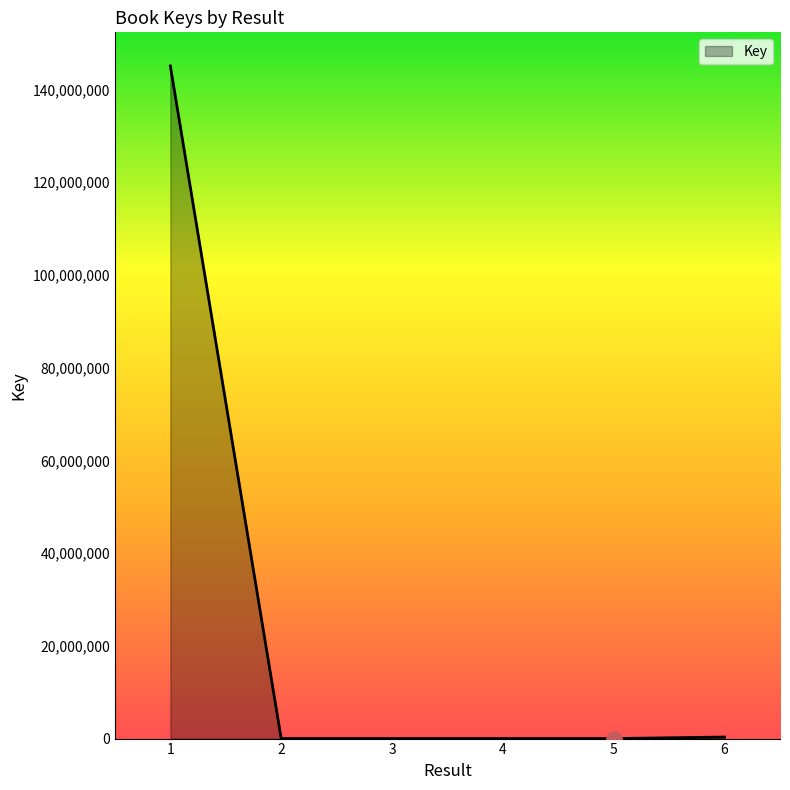

The value at 1 is 198163749. True or false?

False